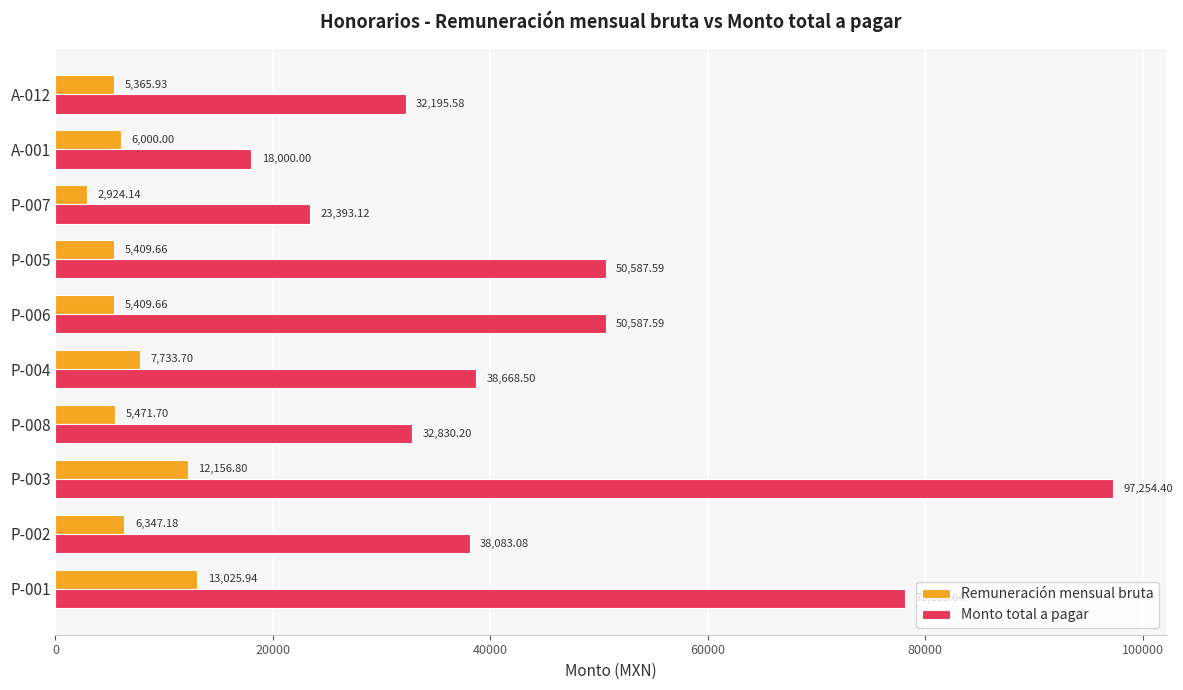

At which label does Monto total a pagar reach its peak?

P-003